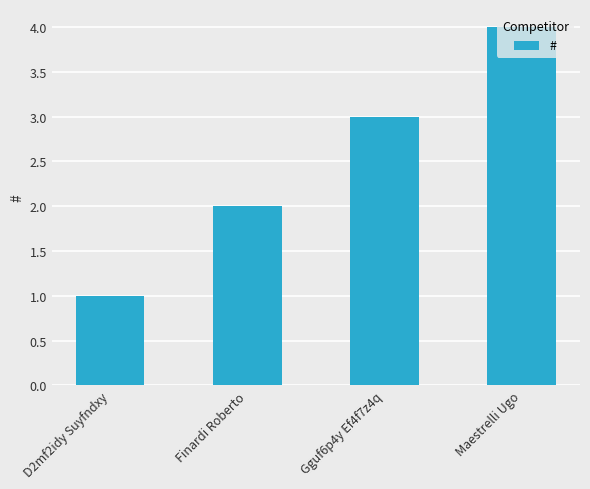

Count the number of data series in this chart.

1